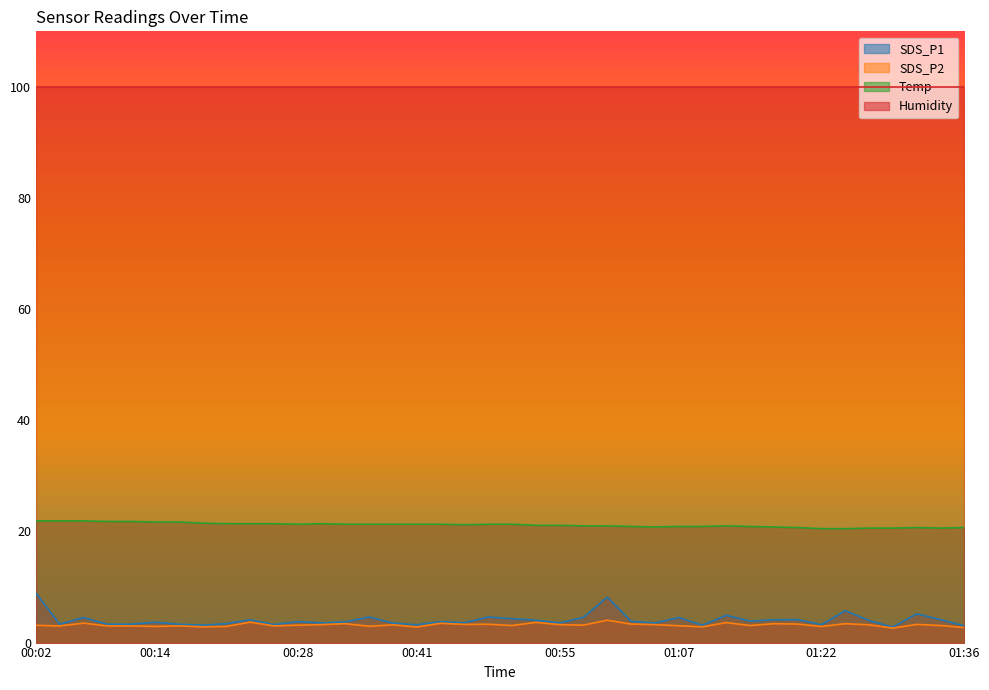

True or false: SDS_P1 and Temp cross at least once.

False